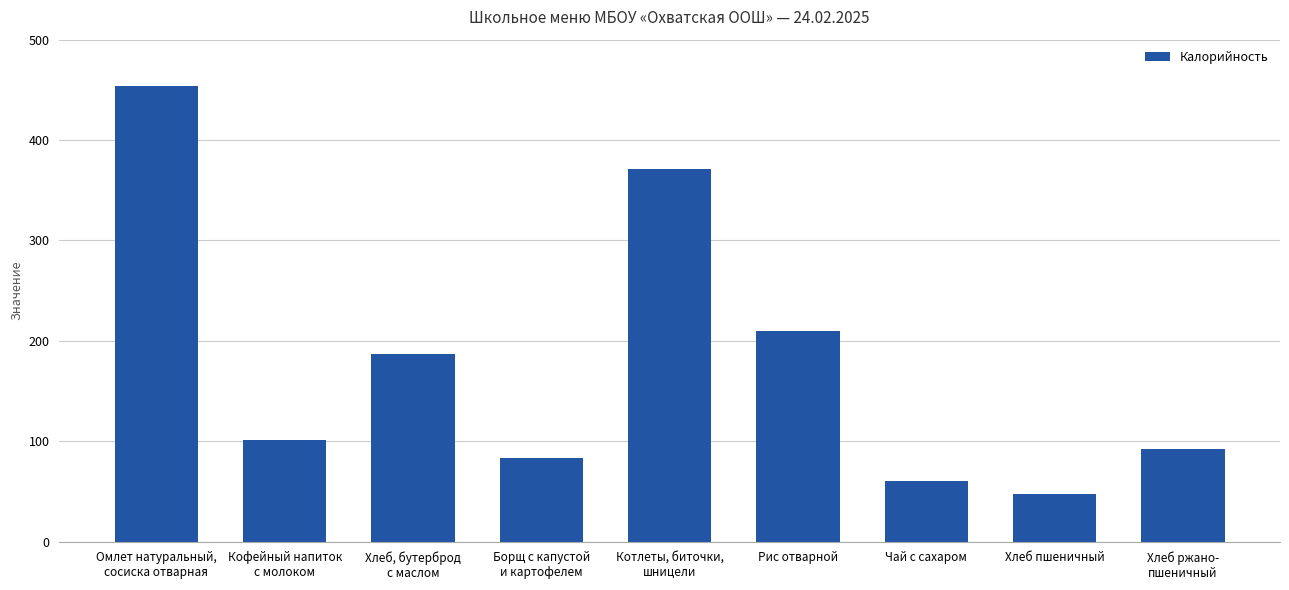

List the labels in order of value, largest first.

Омлет натуральный,
сосиска отварная, Котлеты, биточки,
шницели, Рис отварной, Хлеб, бутерброд
с маслом, Кофейный напиток
с молоком, Хлеб ржано-
пшеничный, Борщ с капустой
и картофелем, Чай с сахаром, Хлеб пшеничный